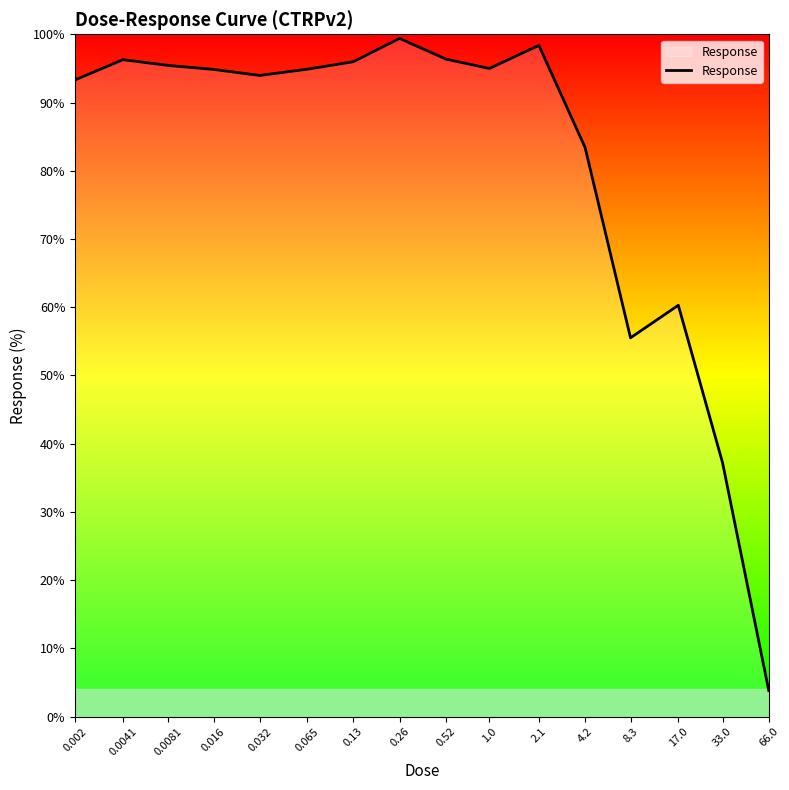

What is the greatest value displayed?

99.4